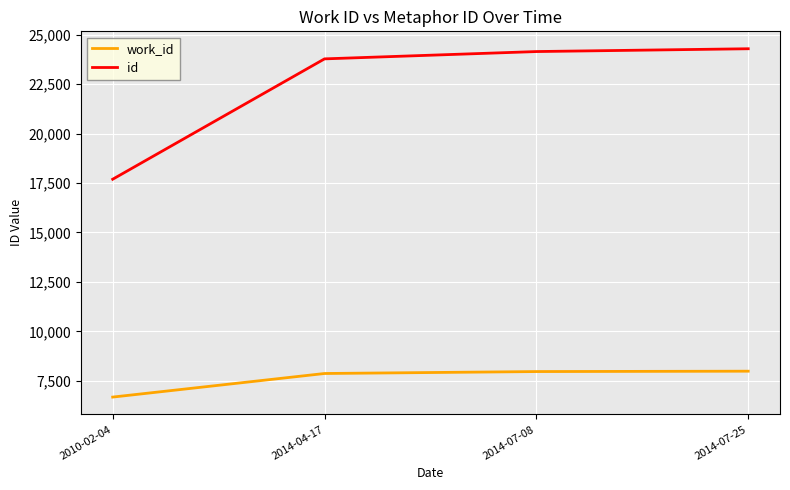

The value of work_id at 2014-04-17 is 7866. True or false?

True